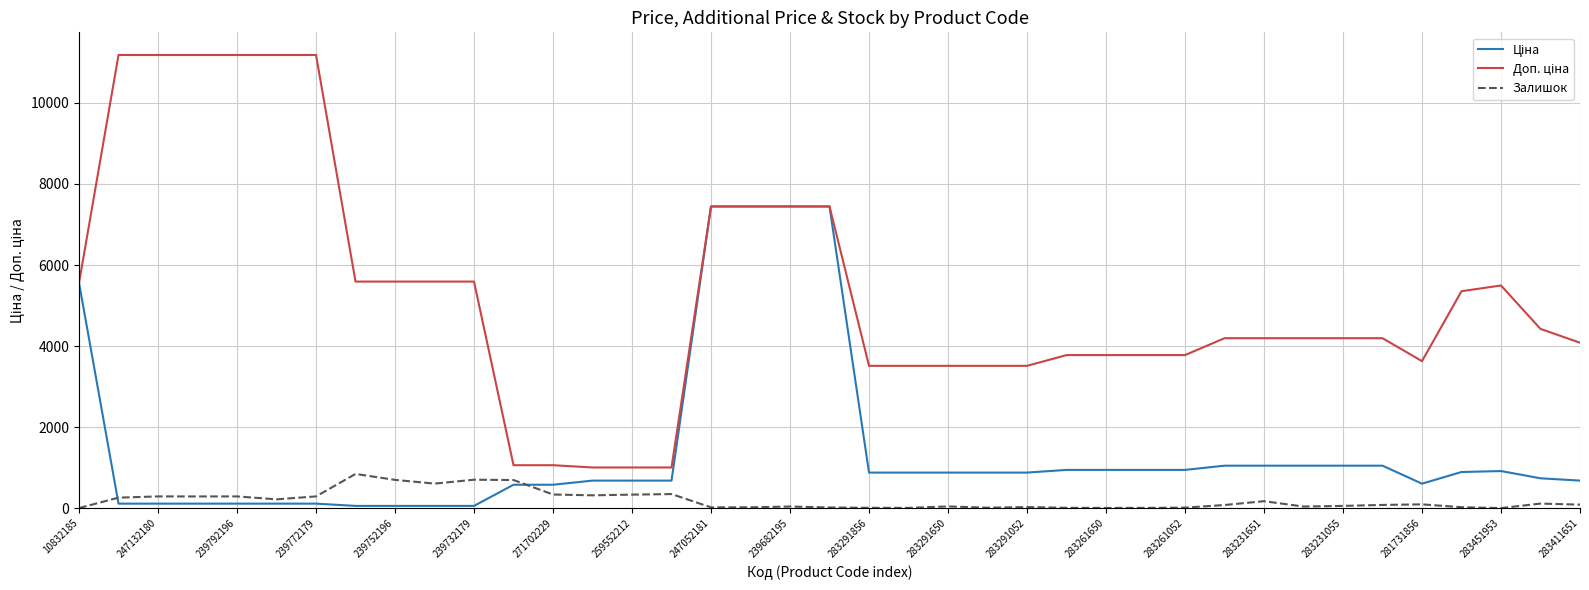

At which label does Доп. ціна first exceed 4193?

10832185